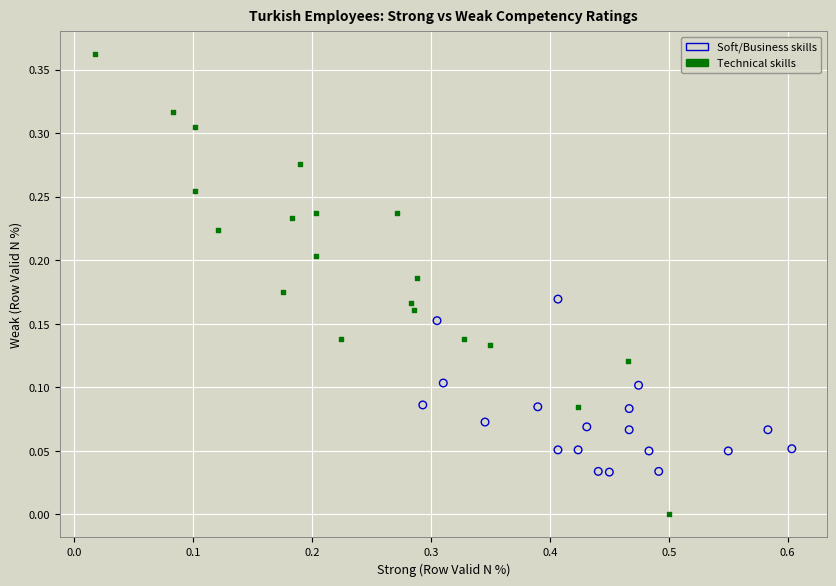

Which series contains the highest Y value?

Technical skills